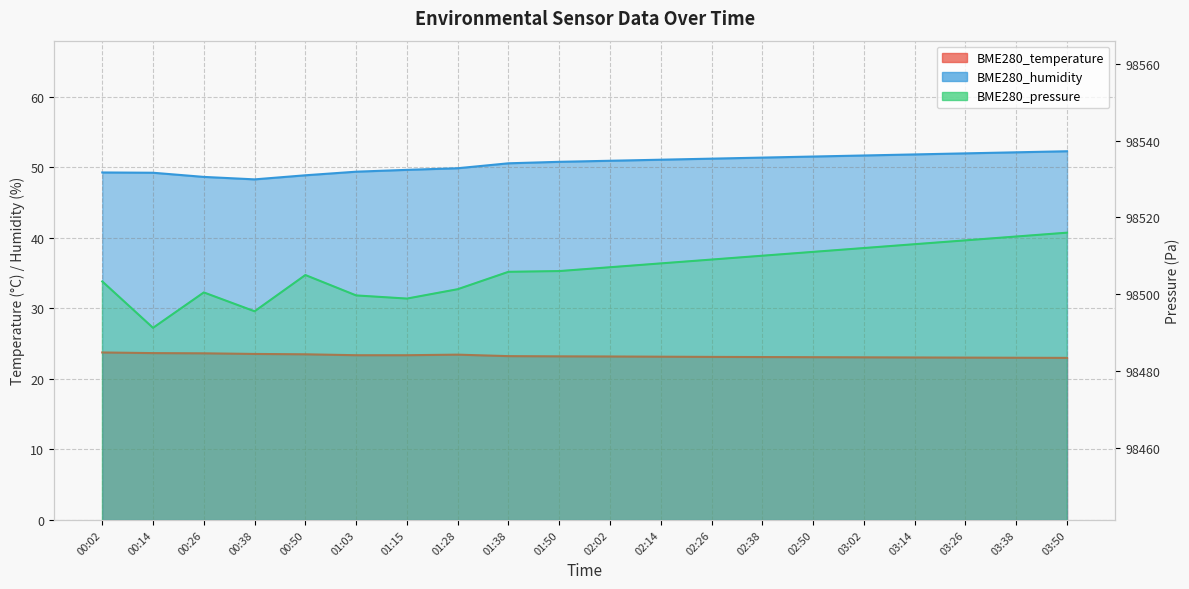

Does the chart have visible grid lines?

Yes